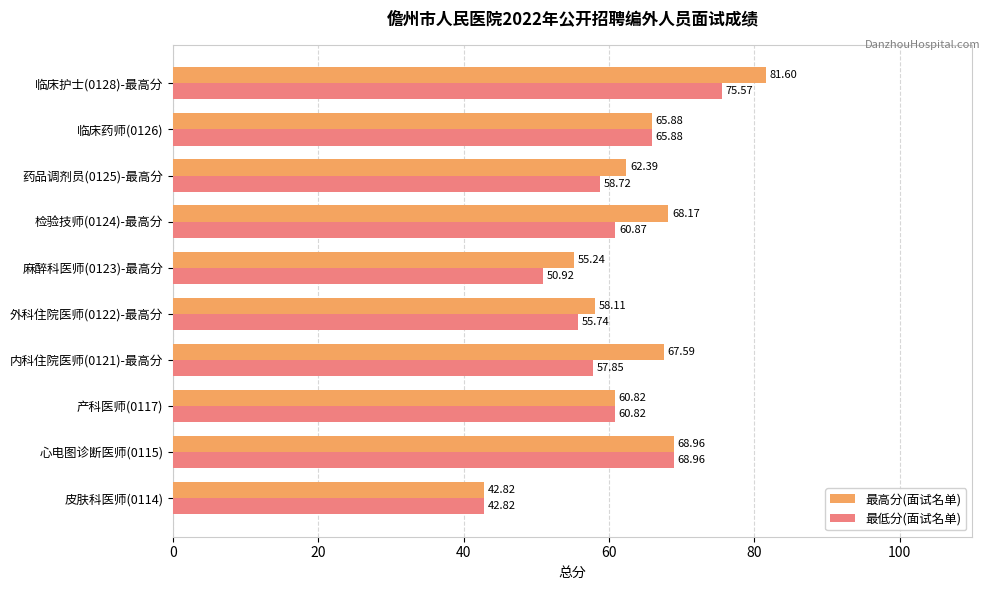

Is the value of 最低分(面试名单) at 检验技师(0124)-最高分 greater than the value of 最高分(面试名单) at 检验技师(0124)-最高分?

No